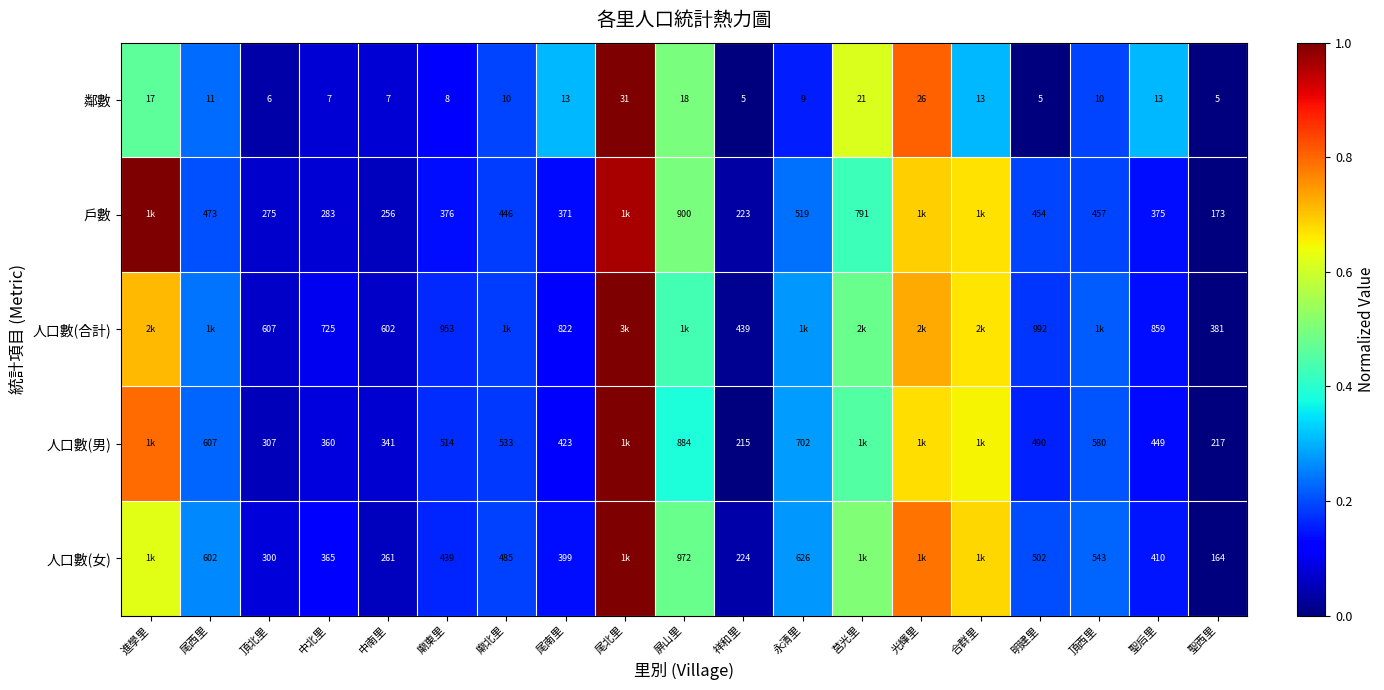

At 廟東里, list the series in order from smallest to largest.

鄰數, 戶數, 人口數(女), 人口數(男), 人口數(合計)